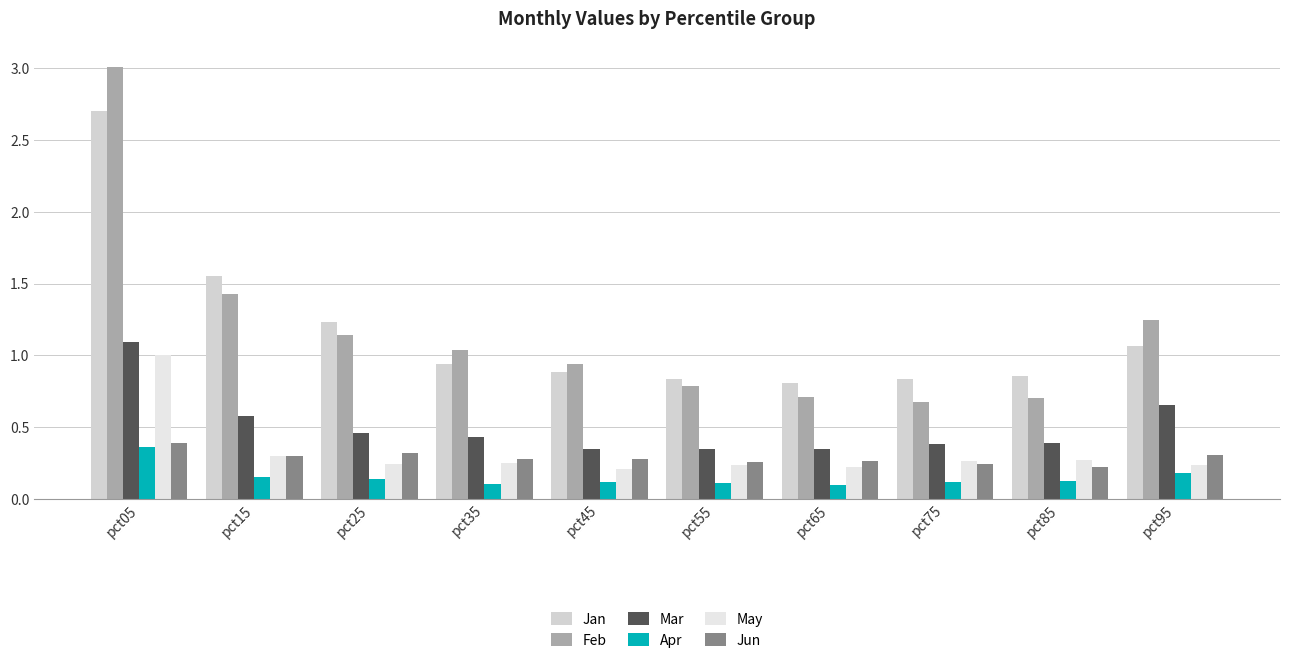

Reading right to left, extract all data points from this chart.

Jan: 1.1	0.9	0.8	0.8	0.8	0.9	0.9	1.2	1.5	2.7
Feb: 1.2	0.7	0.7	0.7	0.8	0.9	1.0	1.1	1.4	3.0
Mar: 0.7	0.4	0.4	0.3	0.3	0.3	0.4	0.5	0.6	1.1
Apr: 0.2	0.1	0.1	0.1	0.1	0.1	0.1	0.1	0.1	0.4
May: 0.2	0.3	0.3	0.2	0.2	0.2	0.2	0.2	0.3	1.0
Jun: 0.3	0.2	0.2	0.3	0.3	0.3	0.3	0.3	0.3	0.4